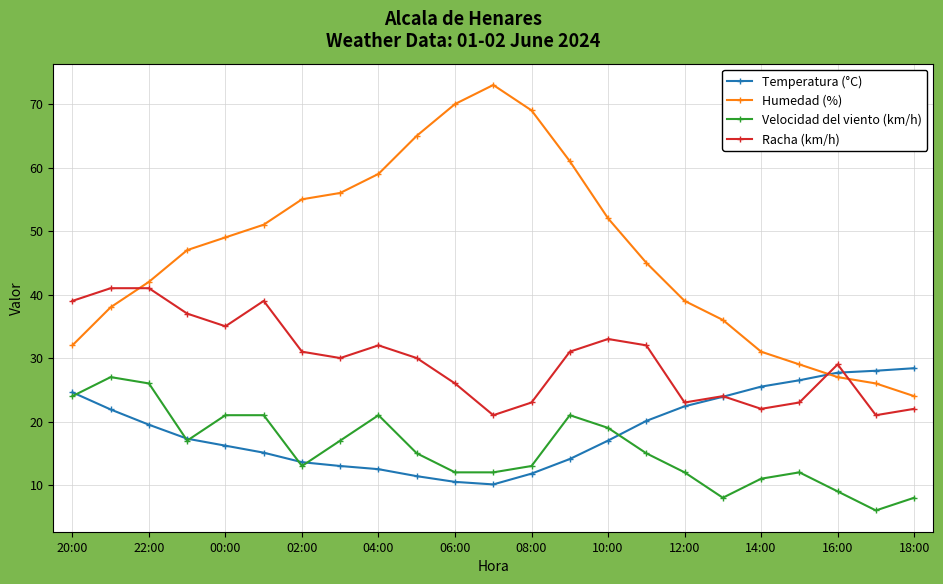

True or false: Humedad (%) has more than 2 points higher than both neighbors.

False